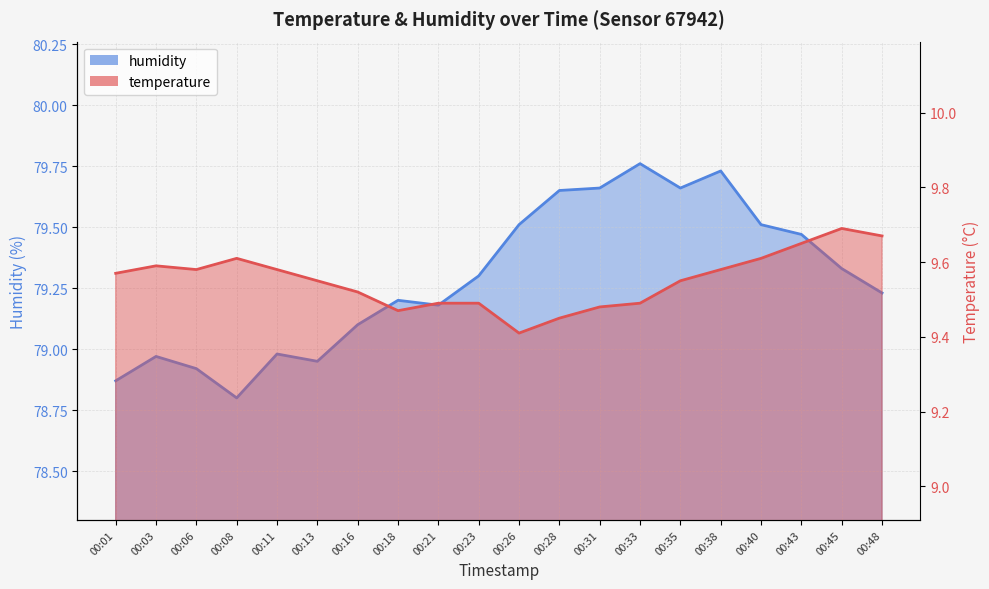

Is it true that humidity equals 79.8 at 00:33?

True